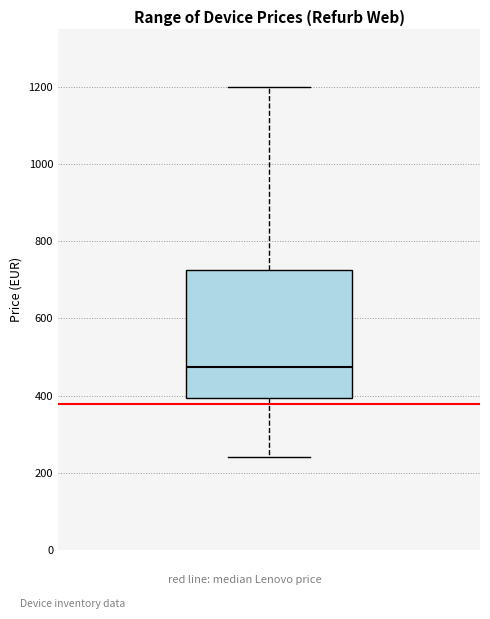

Read this box plot against the y-axis: the position of the median line, the range covered by the box, and the ends of both whiskers. The values are not printed on the chart, so give them approximately, as read against the axis.

median 480, box 400 to 720, whiskers 240 to 1200